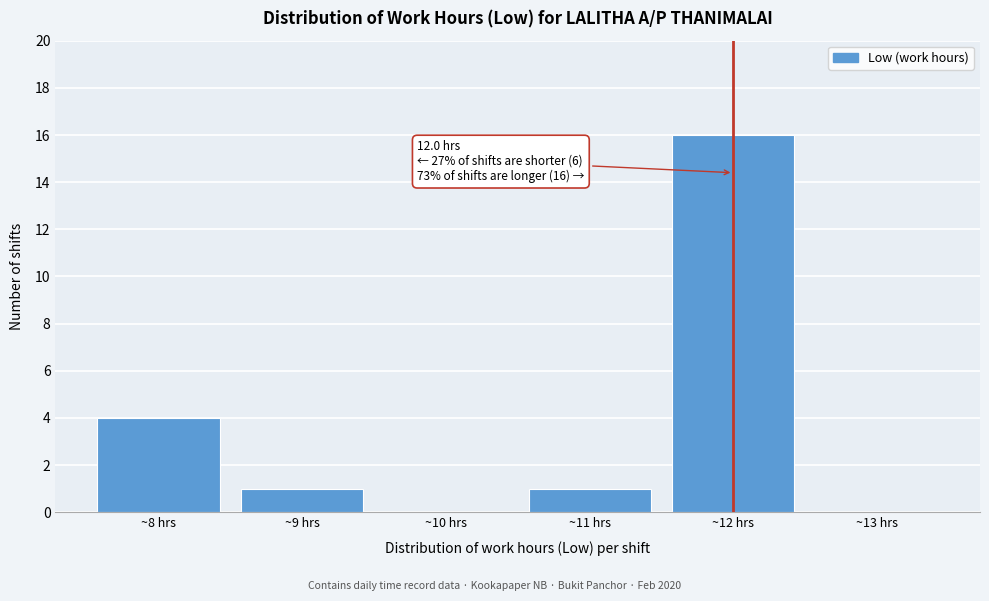

Which range on the x-axis has the tallest bar?

11.5 to 12.5